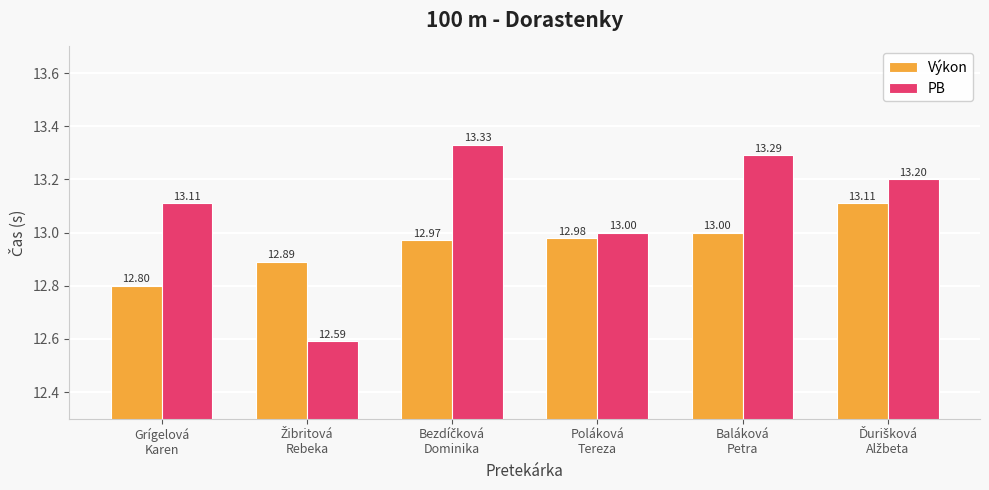

What is the difference between the second highest and second lowest values in the PB series?

0.3